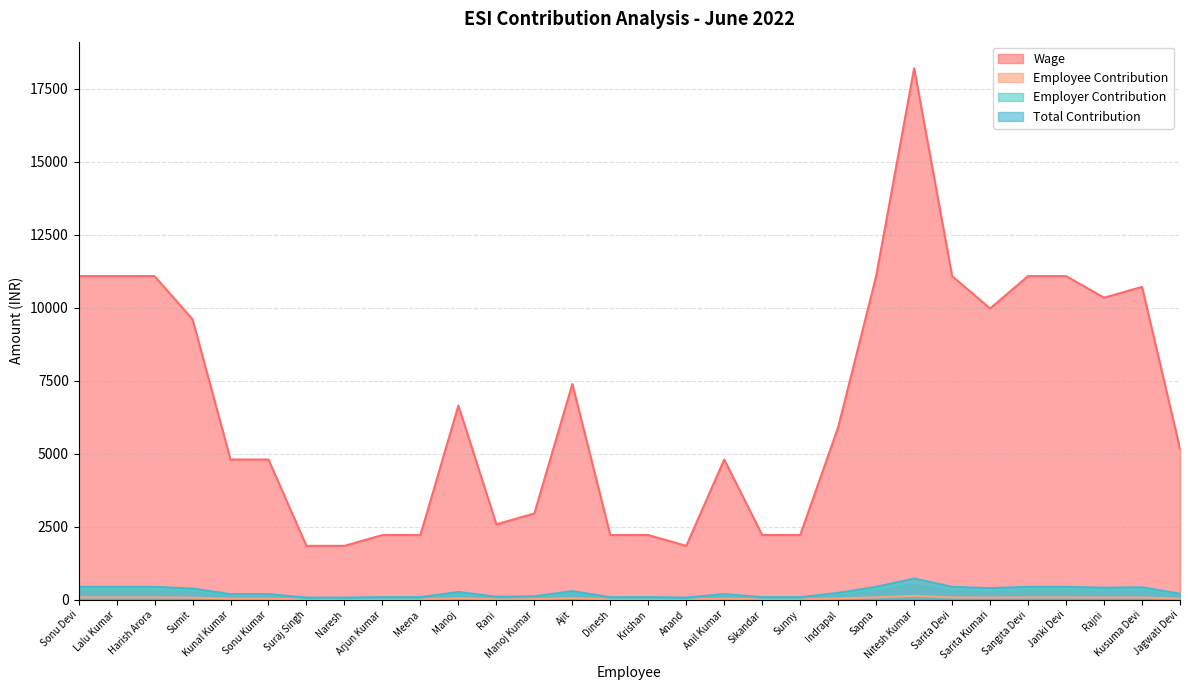

How many values in the Total Contribution series are below 238?

15